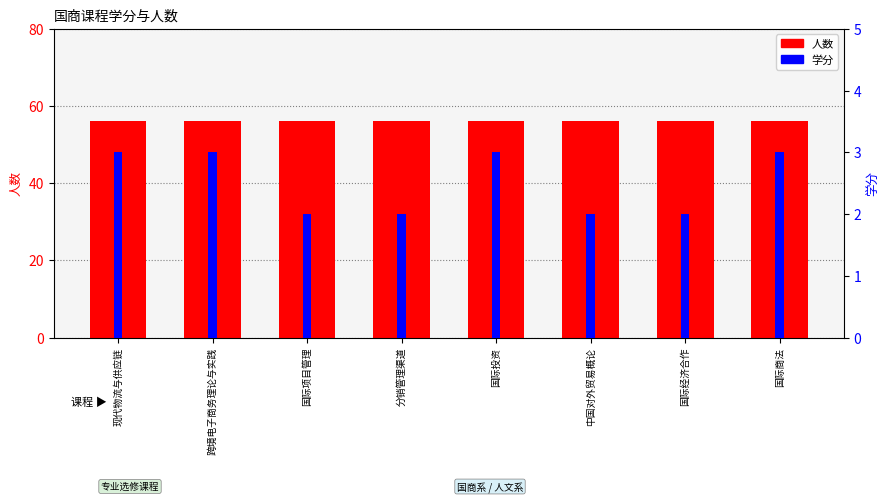

Reading right to left, what are all the values shown in this chart?

人数: 国际商法=56	国际经济合作=56	中国对外贸易概论=56	国际投资=56	分销管理渠道=56	国际项目管理=56	跨境电子商务理论与实践=56	现代物流与供应链=56
学分: 国际商法=3	国际经济合作=2	中国对外贸易概论=2	国际投资=3	分销管理渠道=2	国际项目管理=2	跨境电子商务理论与实践=3	现代物流与供应链=3